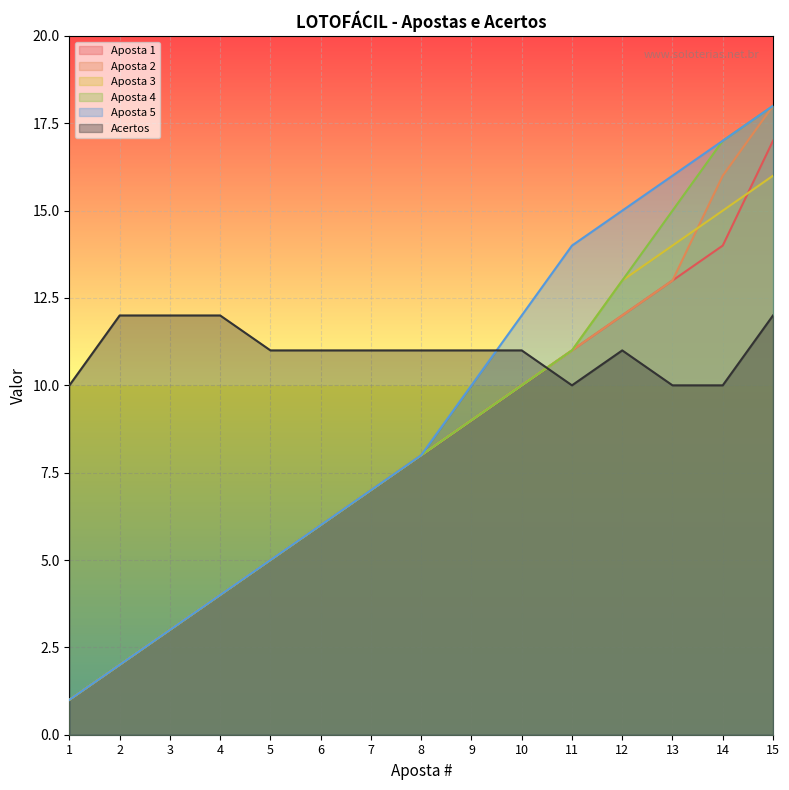

What are all the series names shown in the legend?

Aposta 1, Aposta 2, Aposta 3, Aposta 4, Aposta 5, Acertos